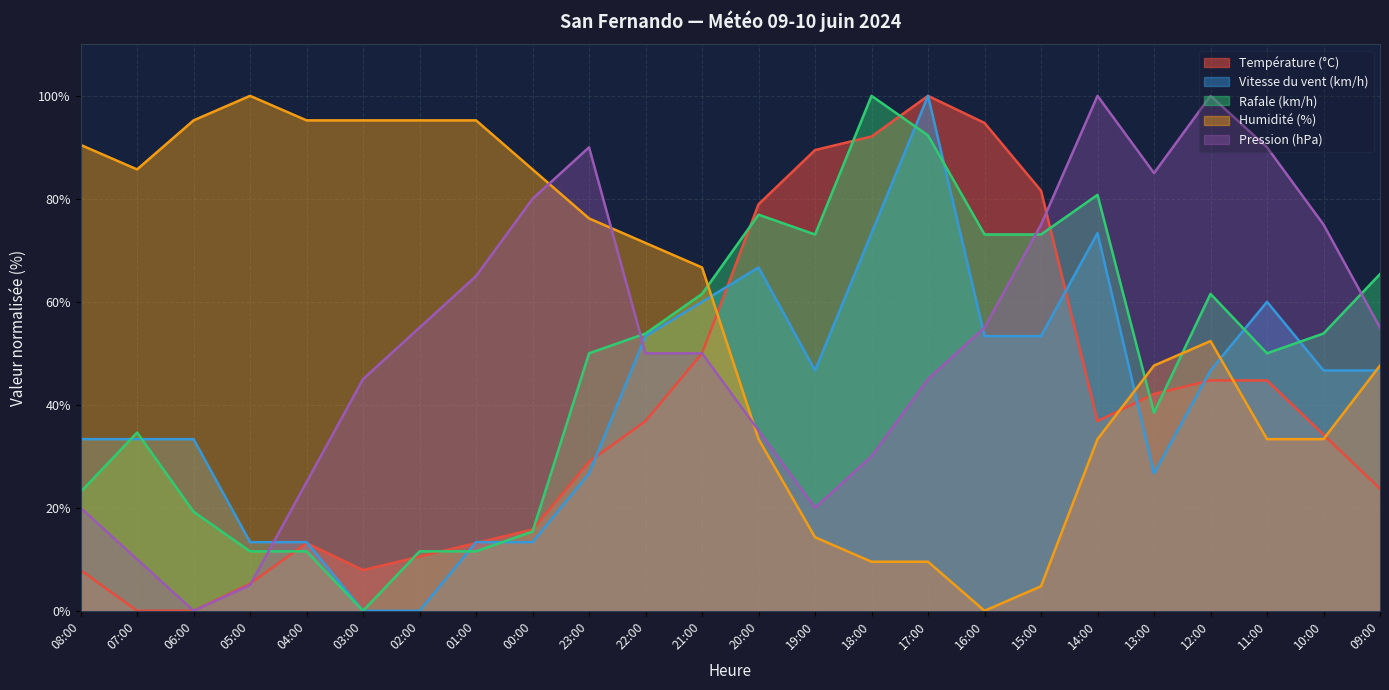

Which series has the largest total across all categories?

Humidité (%)